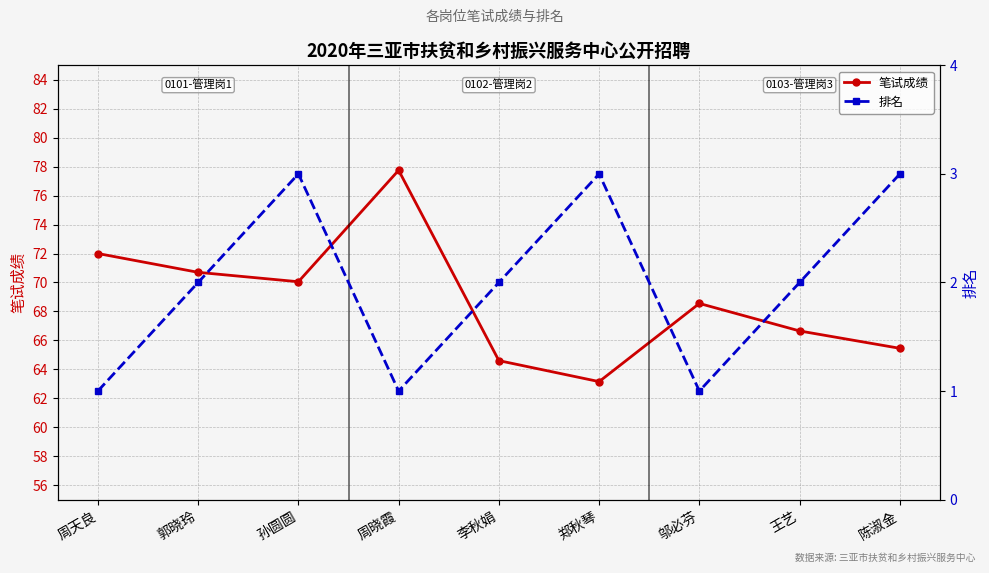

List the series in order of their overall mean, lowest first.

排名, 笔试成绩